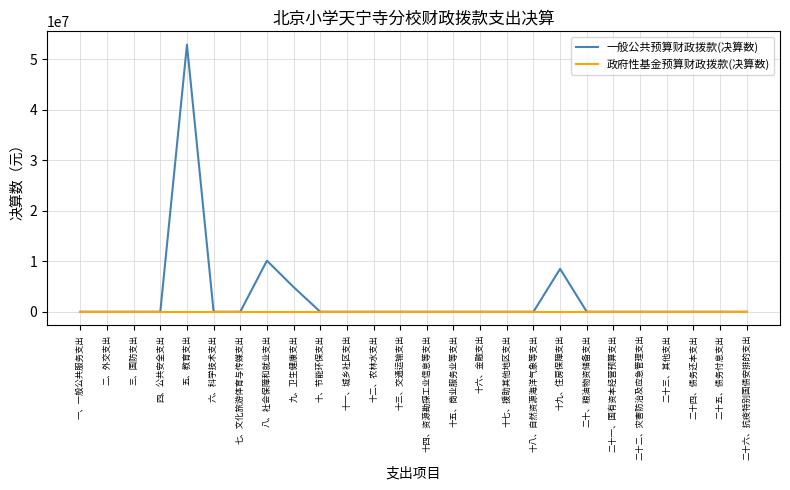

What are all the series names shown in the legend?

一般公共预算财政拨款(决算数), 政府性基金预算财政拨款(决算数)